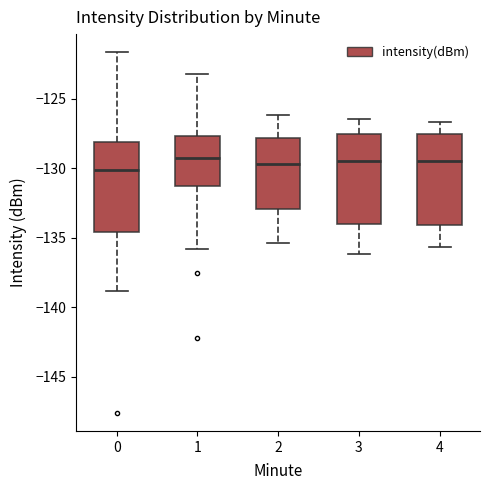

Reading left to right, transcribe this box plot: for each box, give where its median line is, the range the box spans, and where its two whiskers end, as read against the y-axis. The values are not printed on the chart, so give them approximately, as read against the axis.

0: median -130.0, box -134.5 to -128.0, whiskers -139.0 to -121.5
1: median -129.0, box -131.5 to -127.5, whiskers -136.0 to -123.0
2: median -129.5, box -133.0 to -128.0, whiskers -135.5 to -126.0
3: median -129.5, box -134.0 to -127.5, whiskers -136.0 to -126.5
4: median -129.5, box -134.0 to -127.5, whiskers -135.5 to -126.5